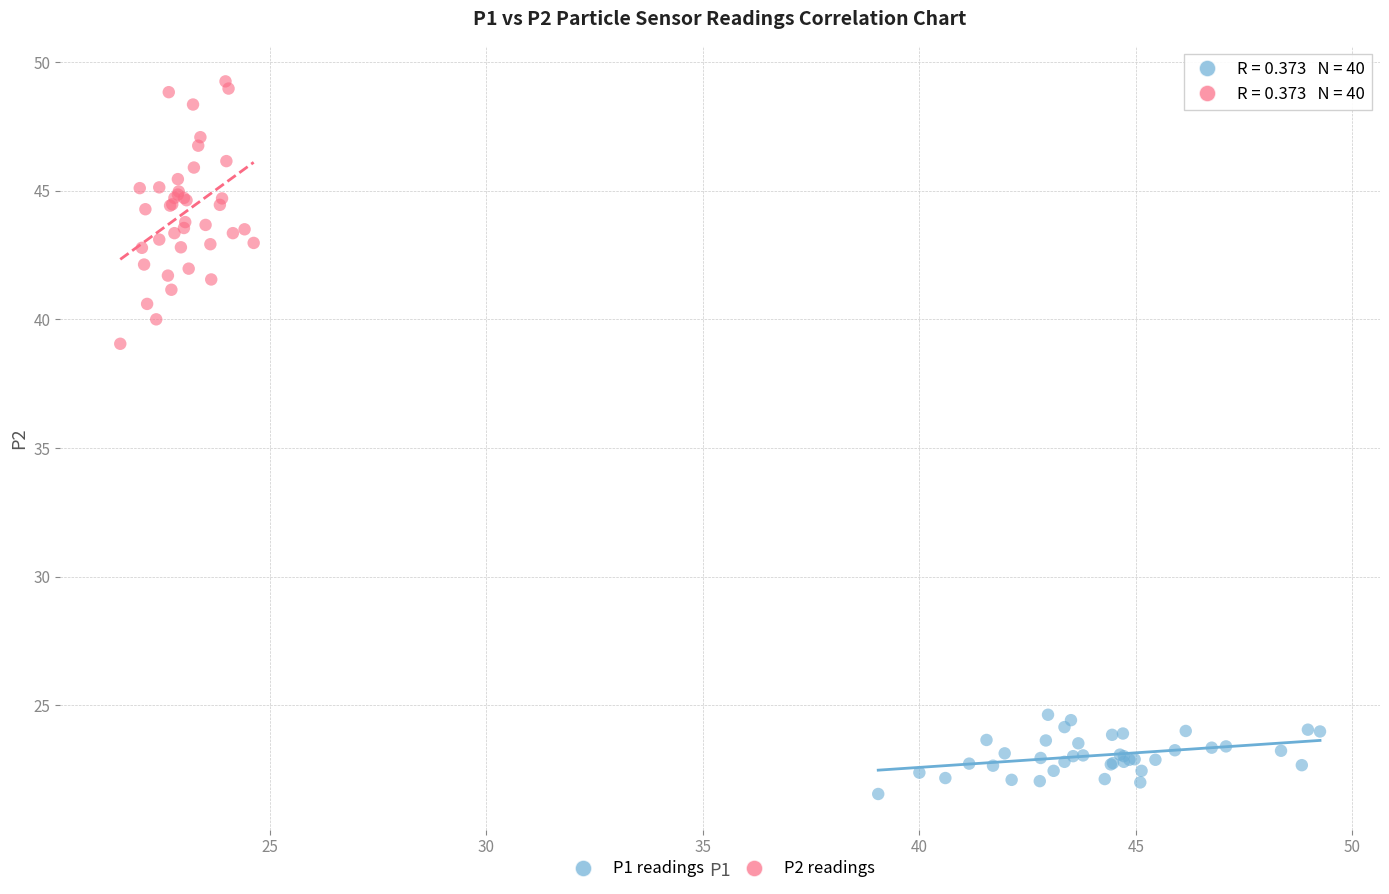

Which series has the widest spread of Y values?

P2 readings